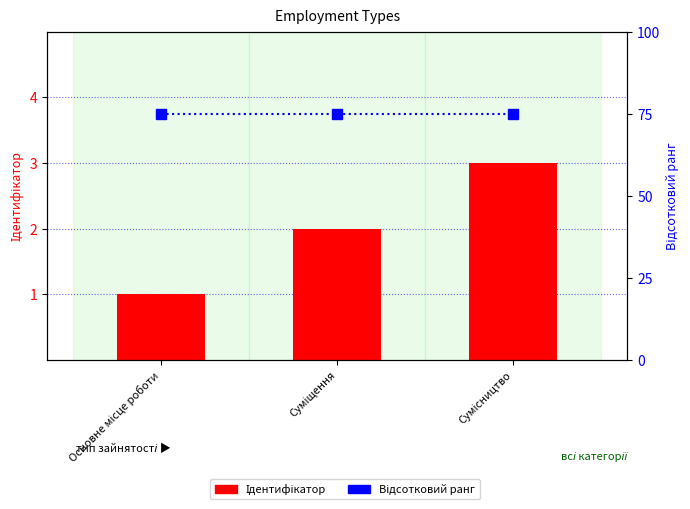

Is the value of Відсотковий ранг at Основне місце роботи greater than the value of Ідентифікатор at Основне місце роботи?

Yes